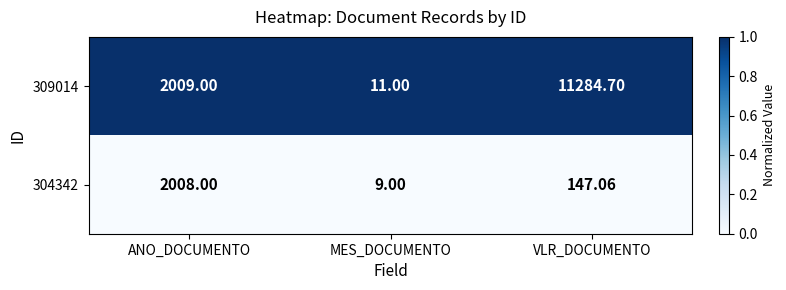

At which label does 304342 reach its peak?

ANO_DOCUMENTO